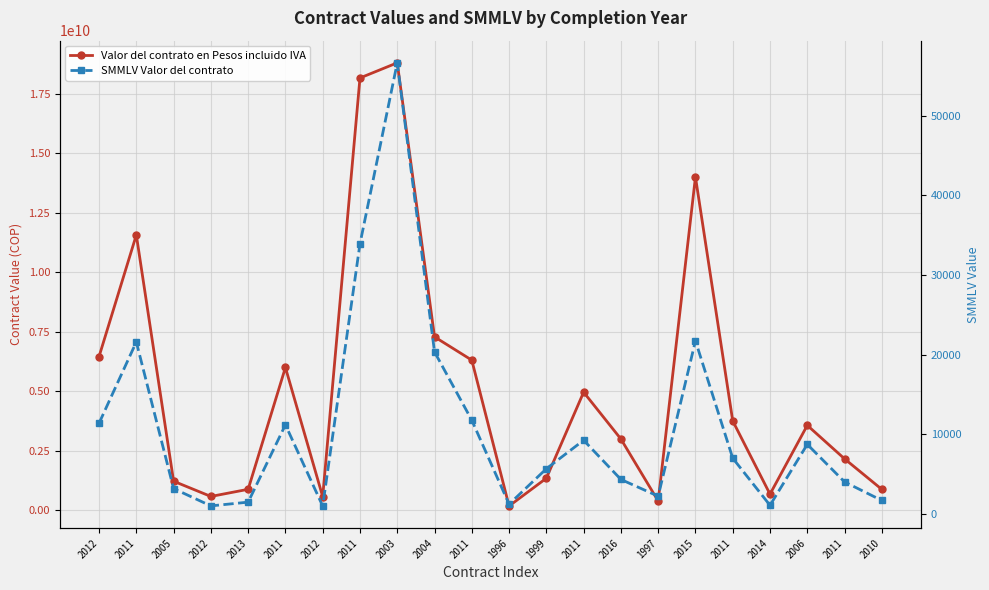

Rank the series by their average value, from highest to lowest.

Valor del contrato en Pesos incluido IVA, SMMLV Valor del contrato